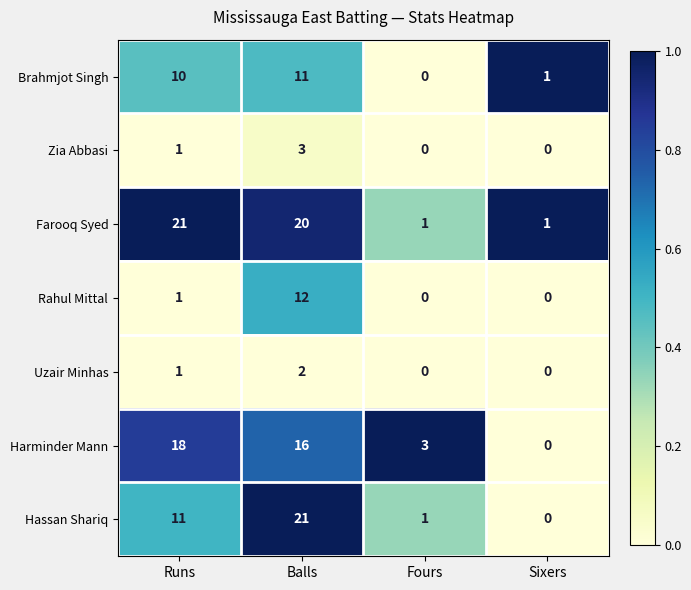

Reading left to right, transcribe all the data shown in this chart.

Brahmjot Singh: Runs=10	Balls=11	Fours=0	Sixers=1
Zia Abbasi: Runs=1	Balls=3	Fours=0	Sixers=0
Farooq Syed: Runs=21	Balls=20	Fours=1	Sixers=1
Rahul Mittal: Runs=1	Balls=12	Fours=0	Sixers=0
Uzair Minhas: Runs=1	Balls=2	Fours=0	Sixers=0
Harminder Mann: Runs=18	Balls=16	Fours=3	Sixers=0
Hassan Shariq: Runs=11	Balls=21	Fours=1	Sixers=0